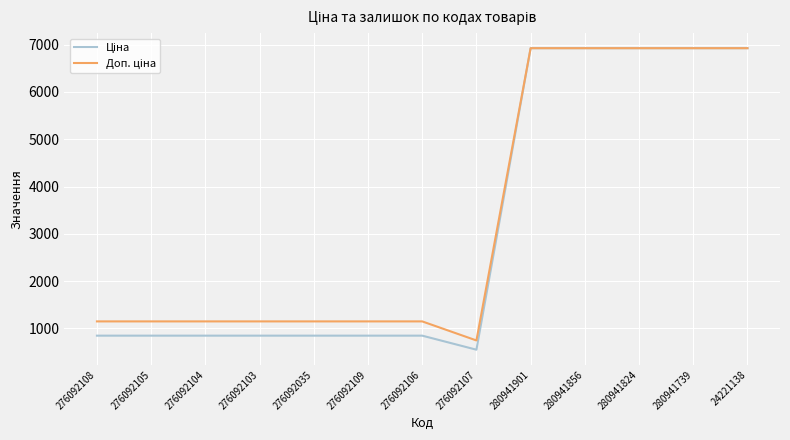

What is the minimum value shown in the chart?

551.5